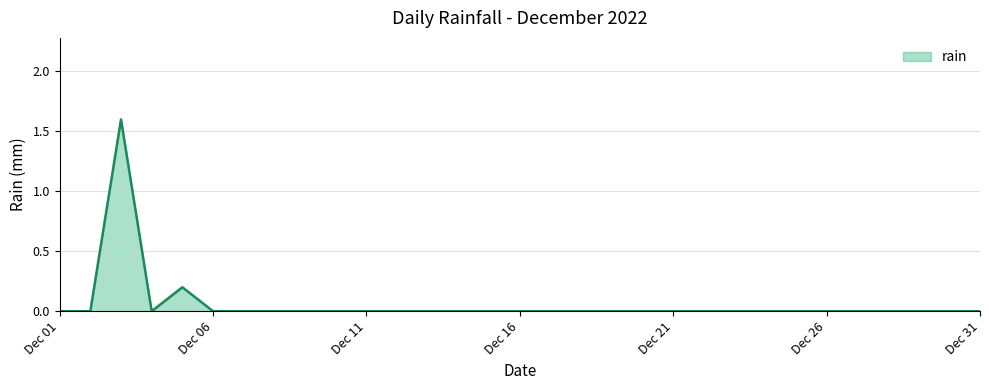

What is the average value?

0.1